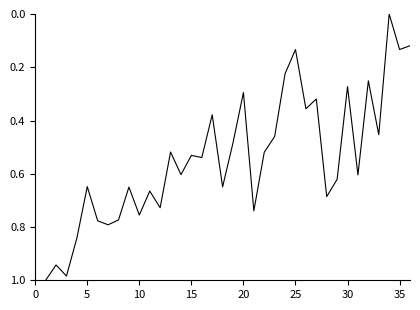

True or false: the data shows 0.9 at 5.

False